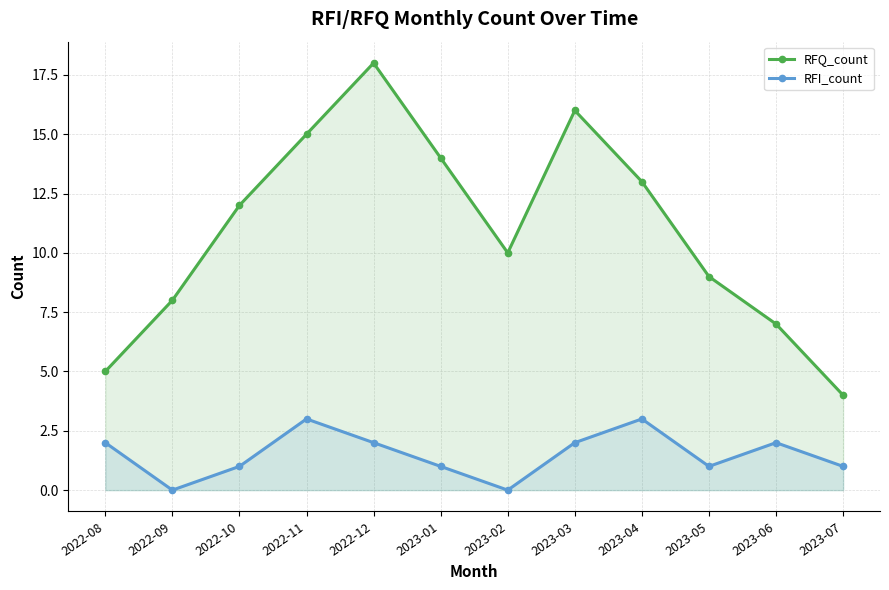

True or false: RFI_count and RFQ_count intersect in this chart.

False